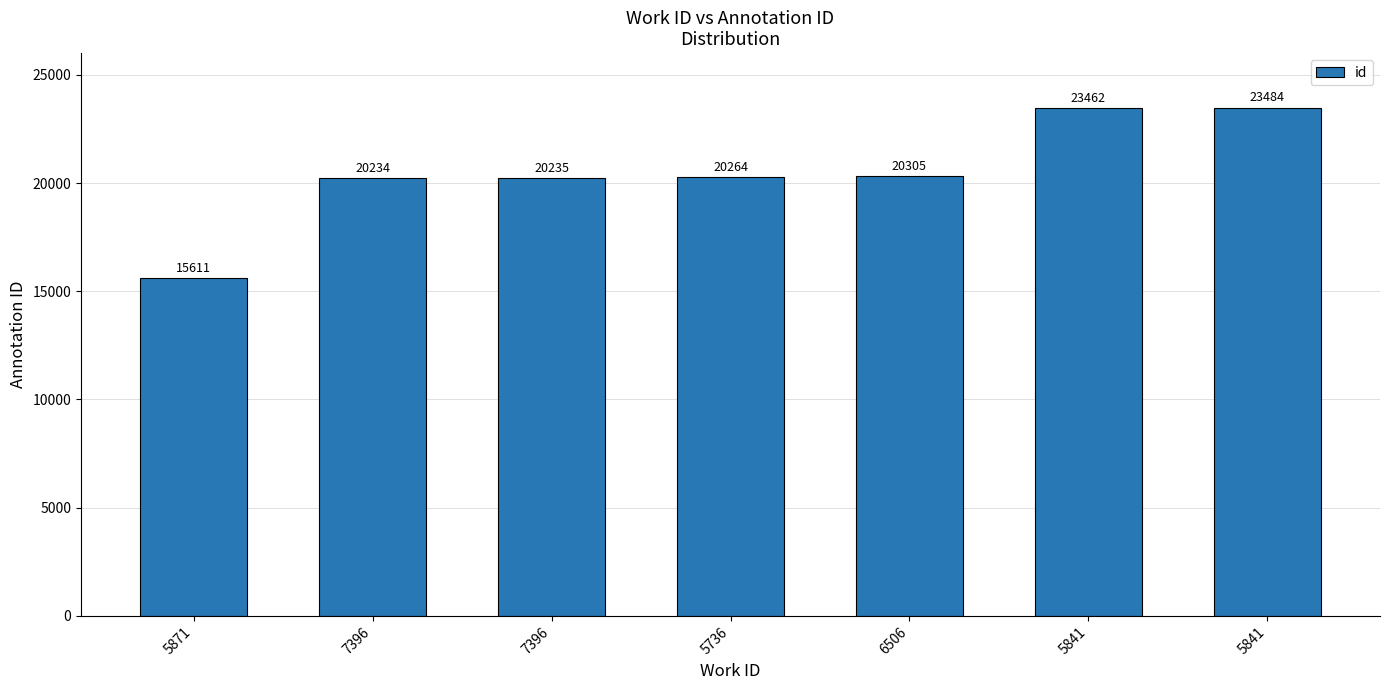

Read the value at 5871, to the nearest 10.

15610